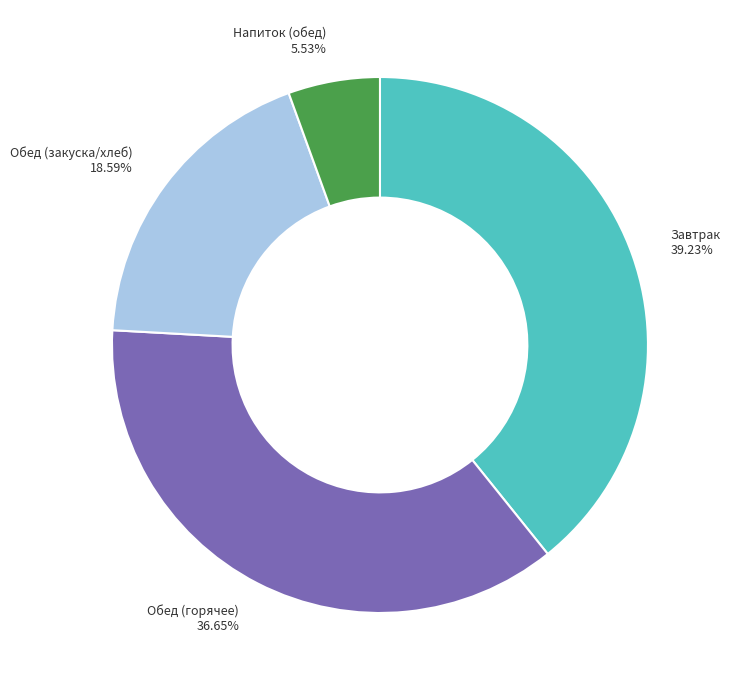

Is there a majority slice in this chart?

No